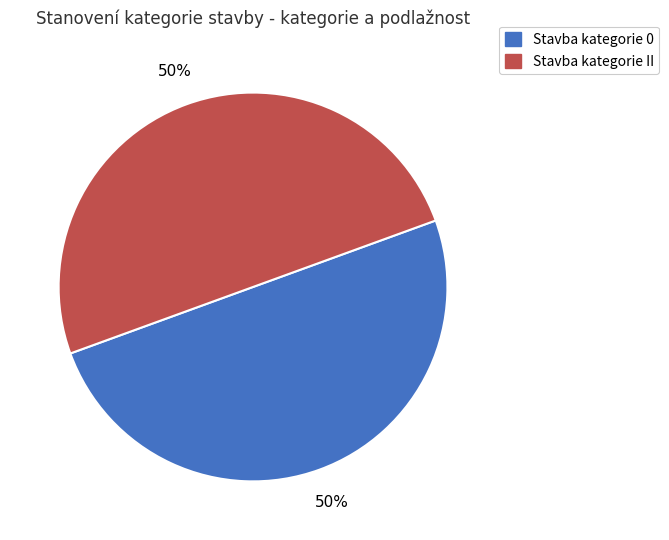

To the nearest percent, what is the average slice percentage?

50%